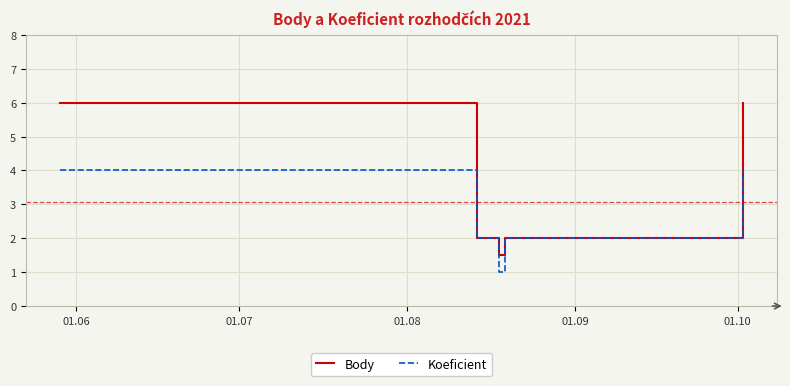

List the series in order of their peak value, highest first.

Body, Koeficient